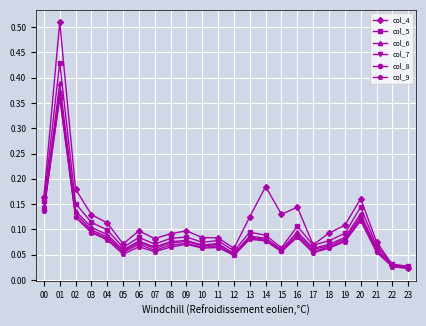

In col_6, how many points are lower than both neighbors (excluding endpoints)?

6